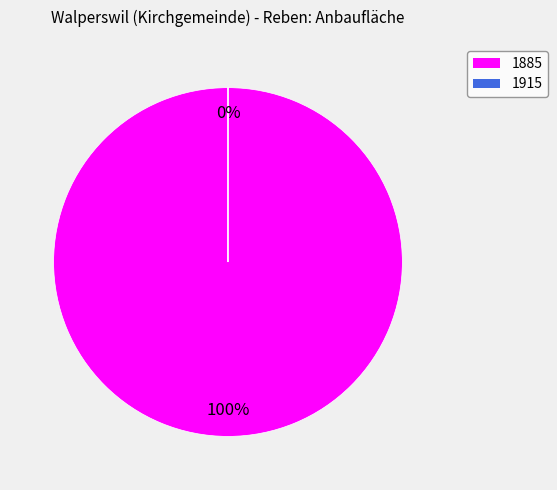

To the nearest percent, what is the combined percentage of 1885 and 1915?

100%